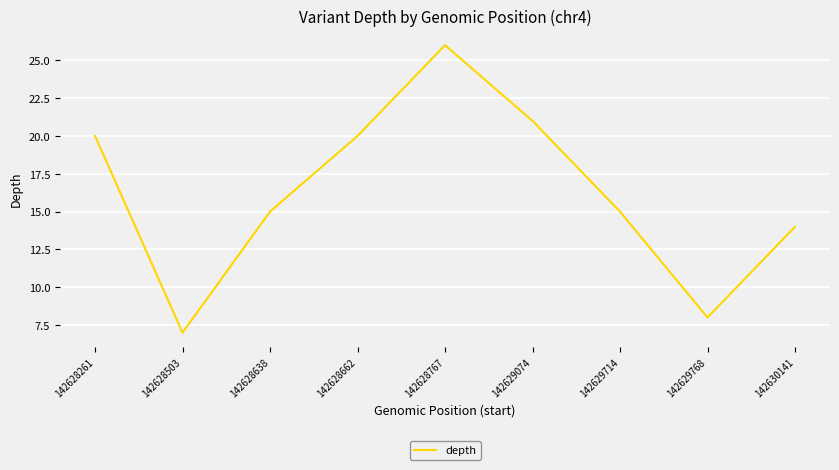

What is the change in value from 142628767 to 142629074?

-5